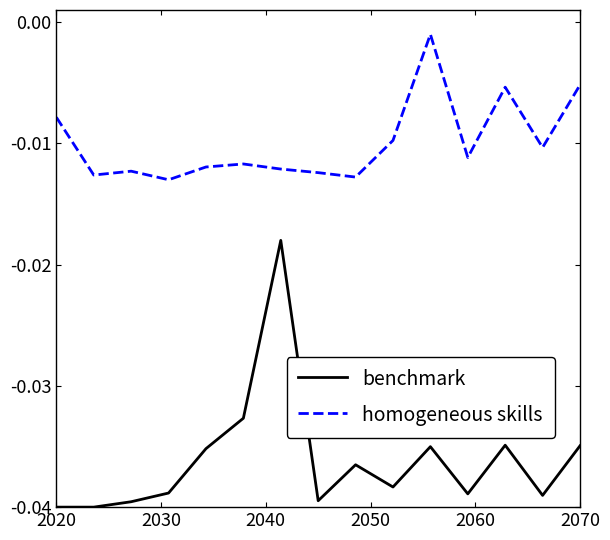

Which series has the largest range (max minus min)?

benchmark